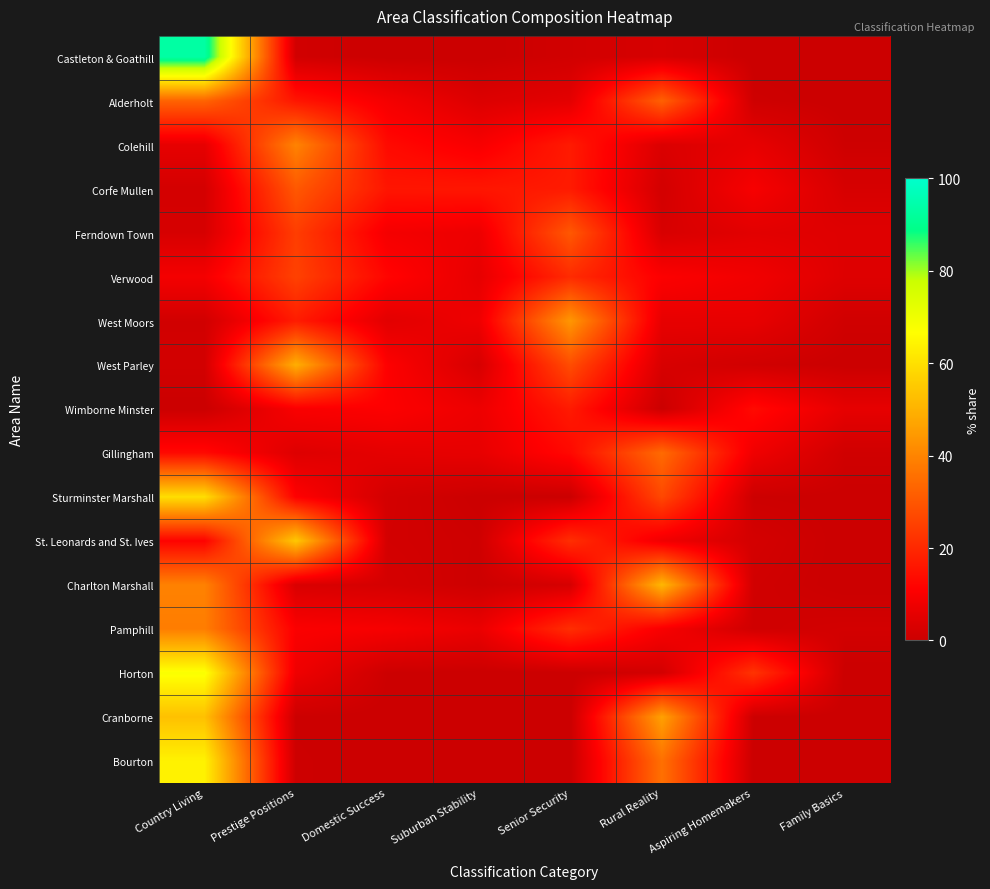

List the series in order of their peak value, highest first.

Castleton & Goathill, Horton, Bourton, Sturminster Marshall, St. Leonards and St. Ives, Cranborne, Charlton Marshall, West Parley, West Moors, Colehill, Pamphill, Gillingham, Alderholt, Ferndown Town, Corfe Mullen, Verwood, Wimborne Minster